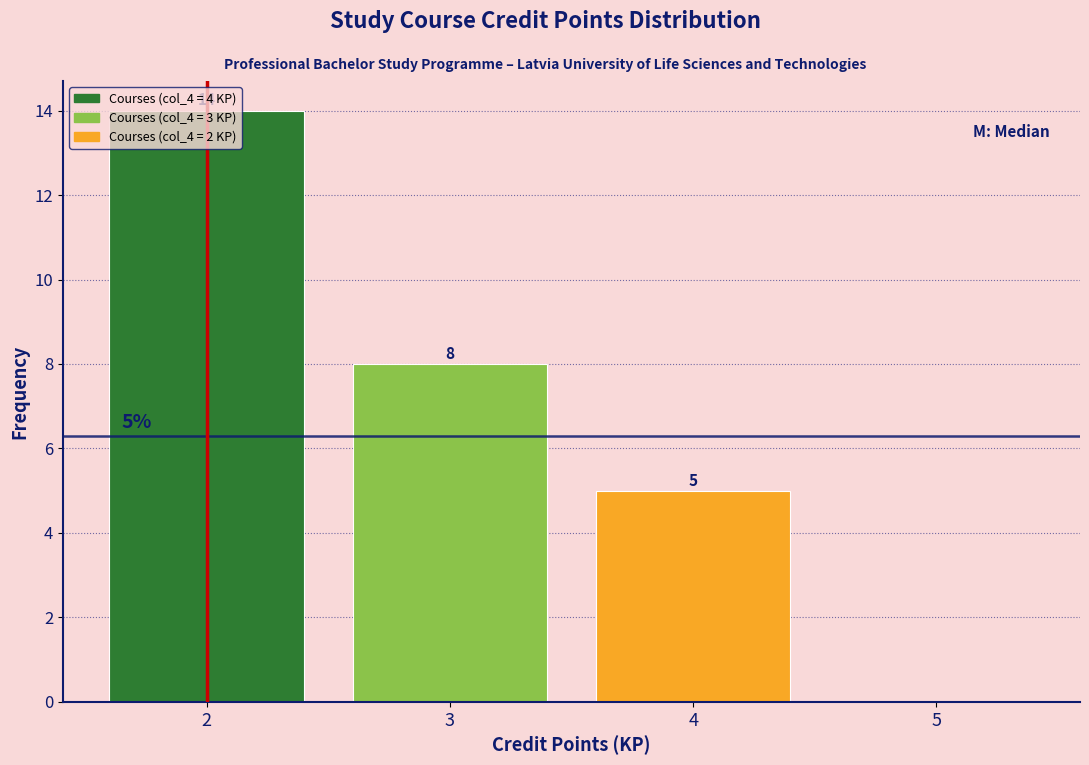

What is the maximum value shown in the chart?

14